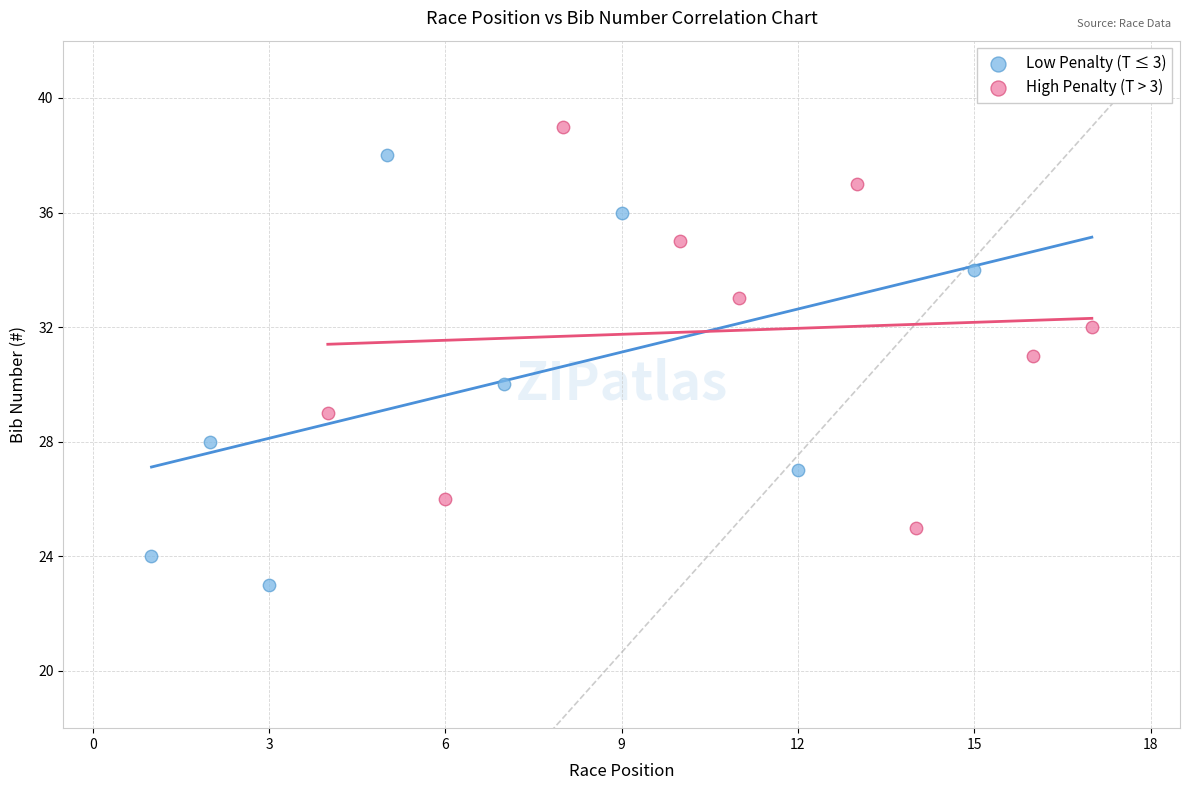

Which series has the widest spread of Y values?

Low Penalty (T ≤ 3)